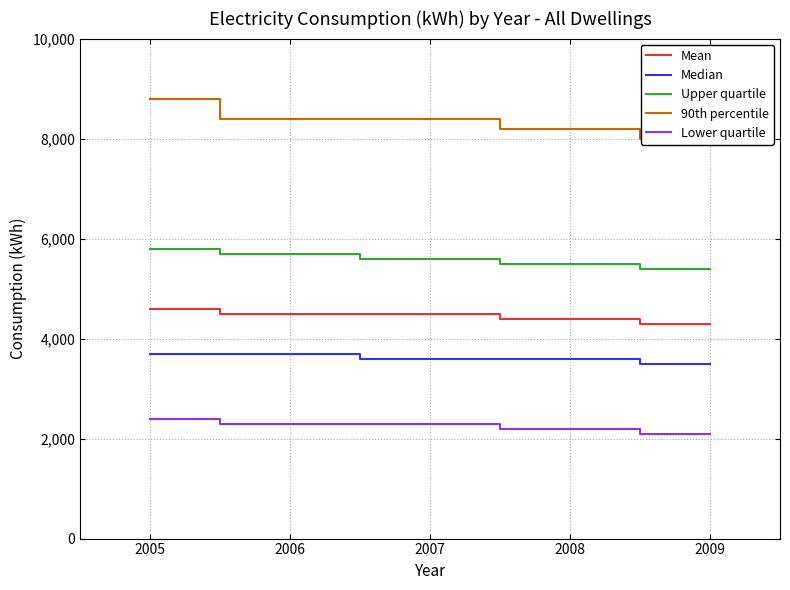

True or false: Lower quartile and Median cross at least once.

False